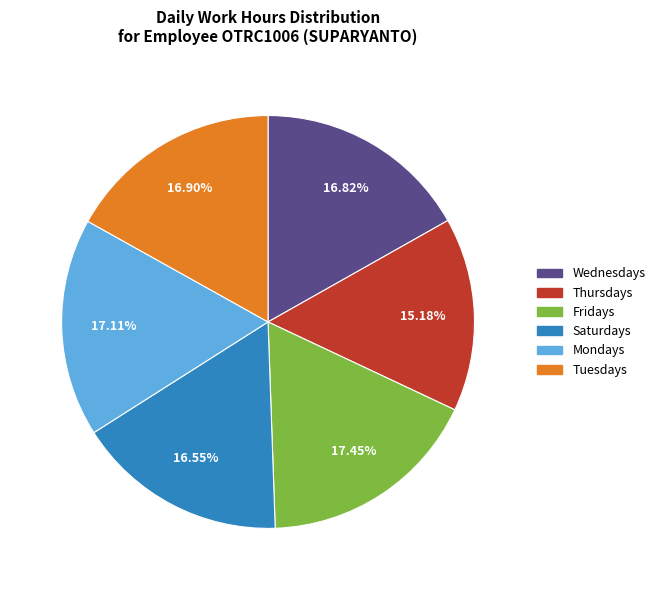

Does Wednesdays represent more than half of the total?

No